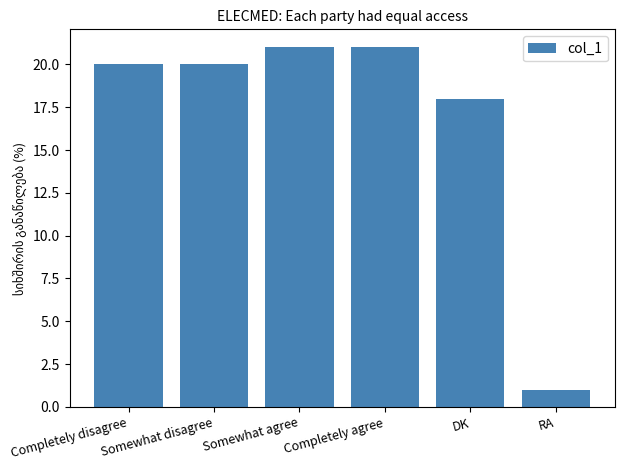

How many data points does each series have?

6